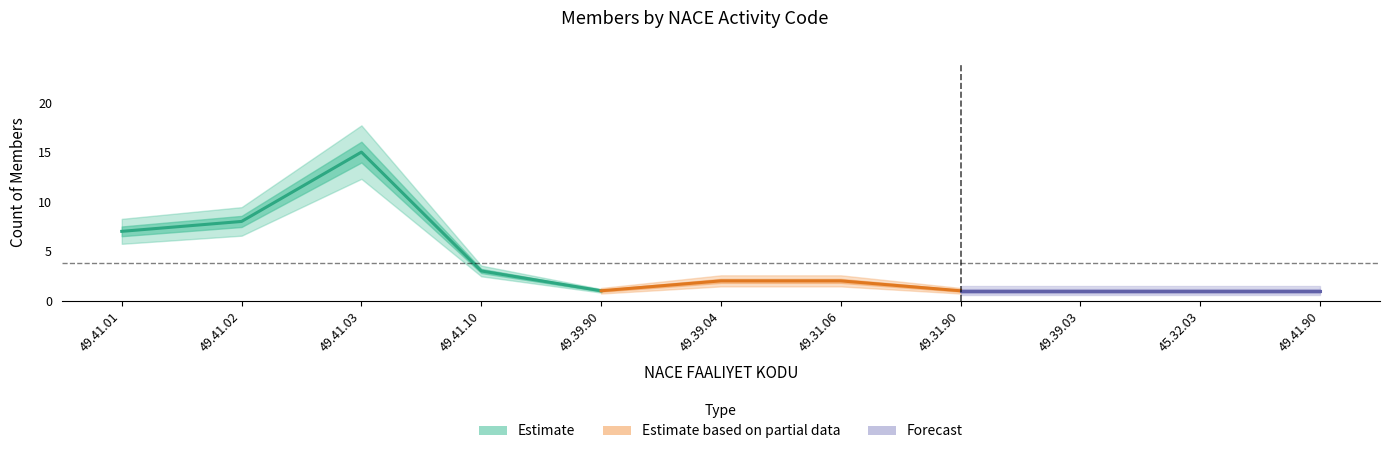

Where is the first local maximum?

49.41.03